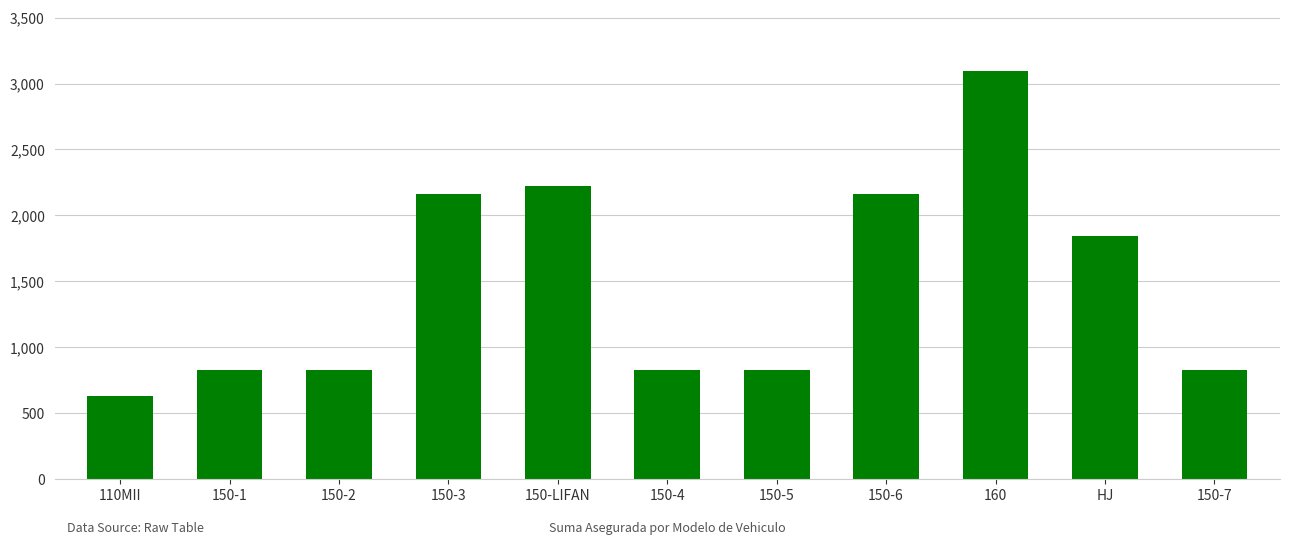

How many values exceed 823?

10